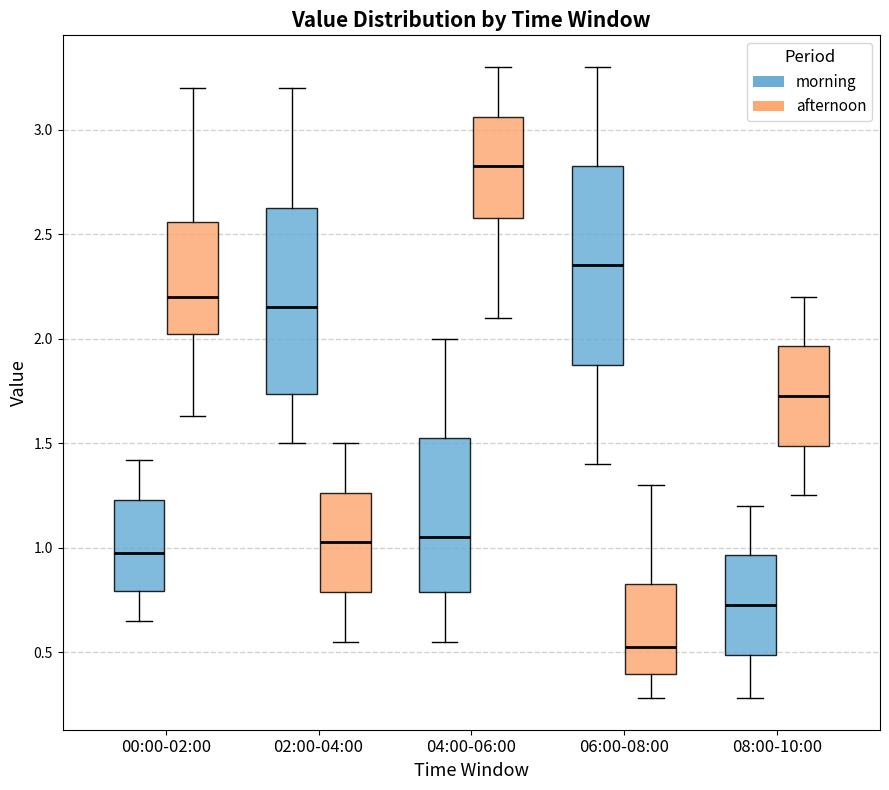

Reading left to right, transcribe this box plot: for each box, give where its median line is, the range the box spans, and where its two whiskers end, as read against the y-axis. The values are not printed on the chart, so give them approximately, as read against the axis.

00:00-02:00 (morning): median 1.00, box 0.80 to 1.25, whiskers 0.65 to 1.40
00:00-02:00 (afternoon): median 2.20, box 2.00 to 2.55, whiskers 1.65 to 3.20
02:00-04:00 (morning): median 2.15, box 1.75 to 2.65, whiskers 1.50 to 3.20
02:00-04:00 (afternoon): median 1.05, box 0.80 to 1.25, whiskers 0.55 to 1.50
04:00-06:00 (morning): median 1.05, box 0.80 to 1.55, whiskers 0.55 to 2.00
04:00-06:00 (afternoon): median 2.85, box 2.60 to 3.05, whiskers 2.10 to 3.30
06:00-08:00 (morning): median 2.35, box 1.90 to 2.85, whiskers 1.40 to 3.30
06:00-08:00 (afternoon): median 0.55, box 0.40 to 0.85, whiskers 0.30 to 1.30
08:00-10:00 (morning): median 0.75, box 0.50 to 0.95, whiskers 0.30 to 1.20
08:00-10:00 (afternoon): median 1.75, box 1.50 to 1.95, whiskers 1.25 to 2.20